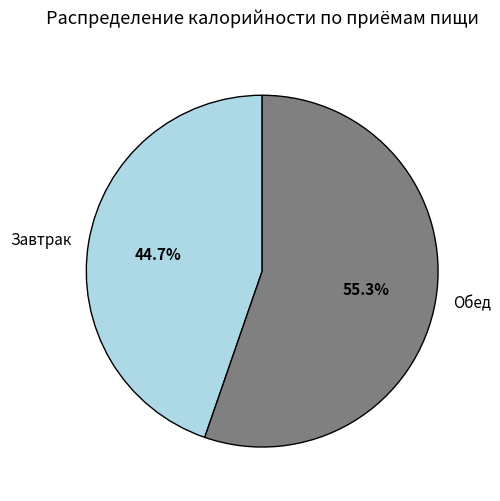

Is Завтрак the majority of the pie?

No